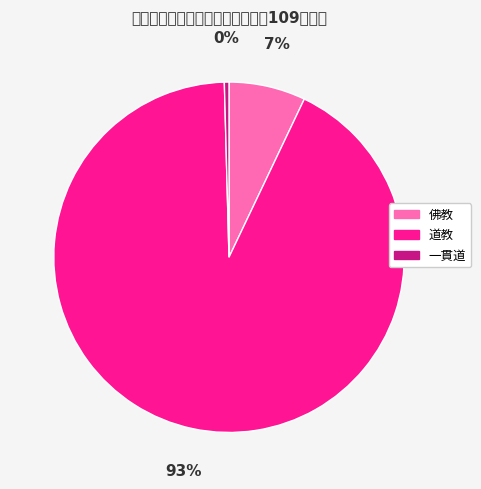

To the nearest percent, what portion does 道教 represent?

93%